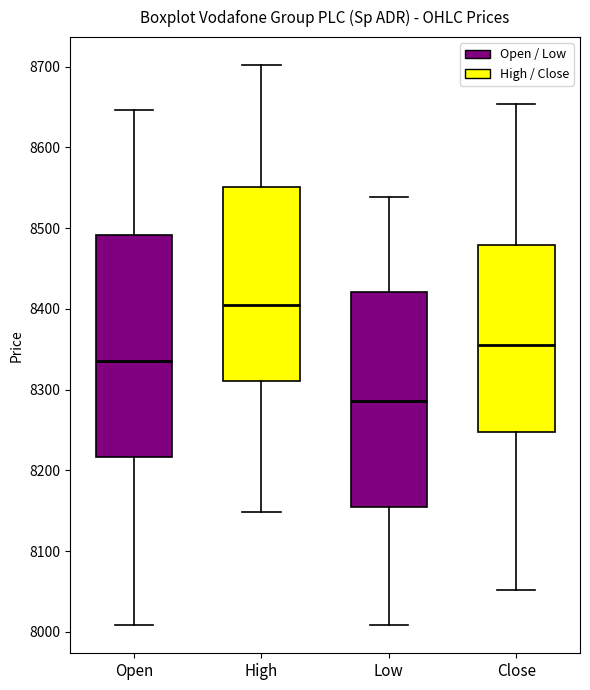

Where is the lower edge of the box for Open on the y-axis? The values are not printed on the chart, so give them approximately, as read against the axis.

8220